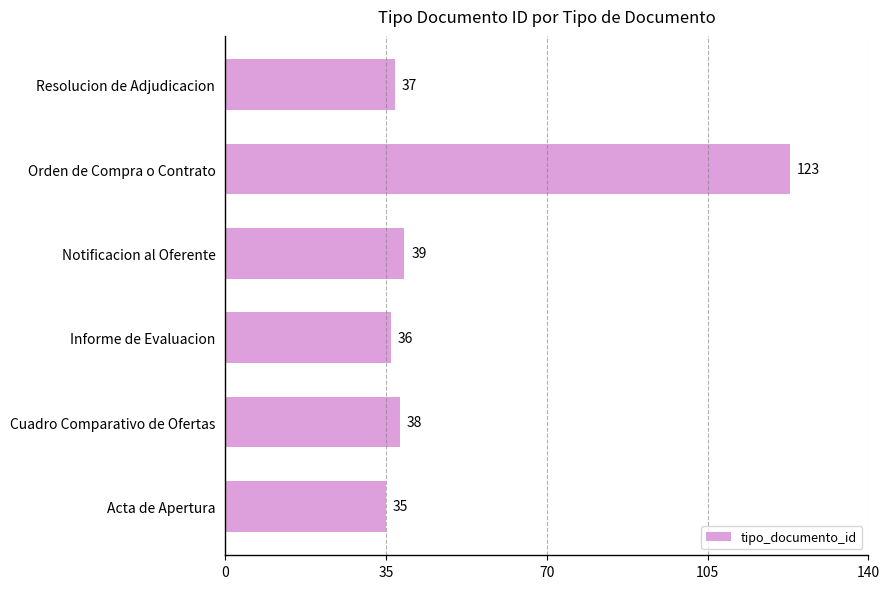

List the labels in order of value, largest first.

Orden de Compra o Contrato, Notificacion al Oferente, Cuadro Comparativo de Ofertas, Resolucion de Adjudicacion, Informe de Evaluacion, Acta de Apertura